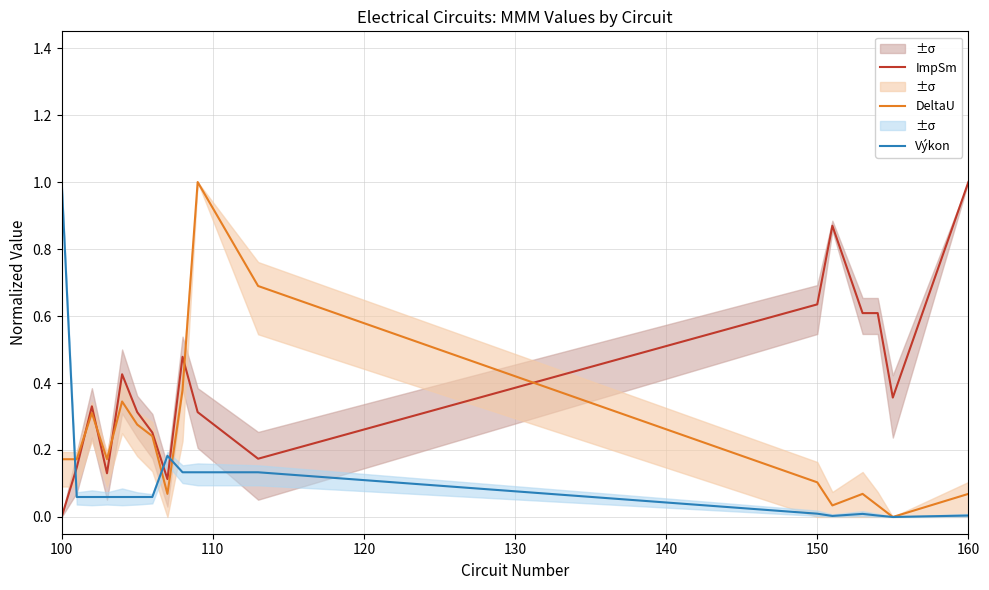

How many values in Výkon are above zero?

16